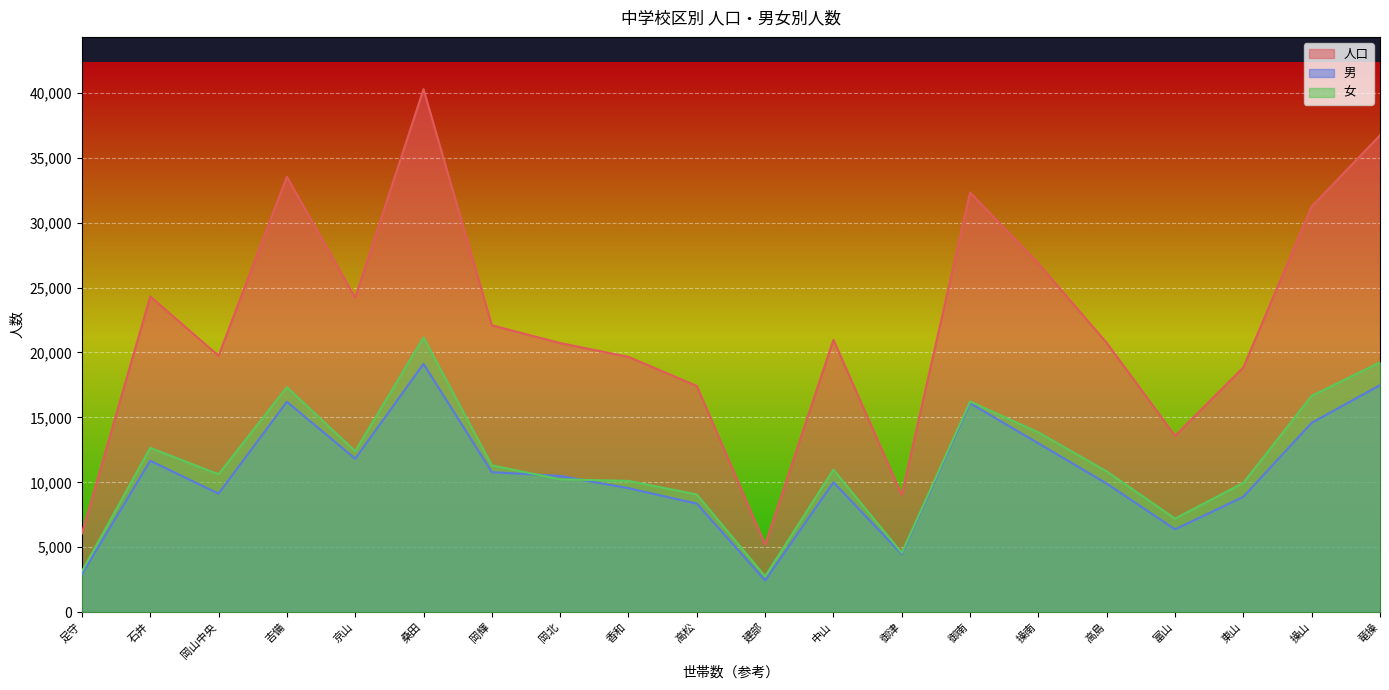

What position from the right is 竜操?

1